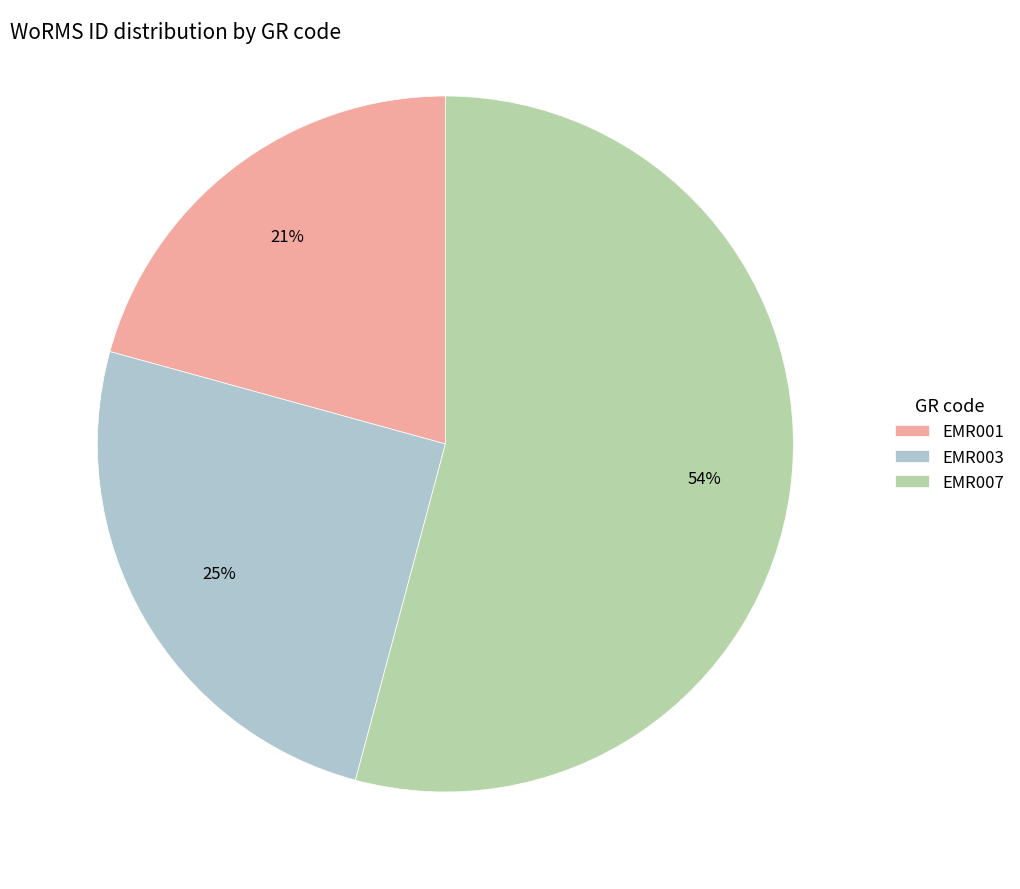

Is EMR007 the majority of the pie?

Yes